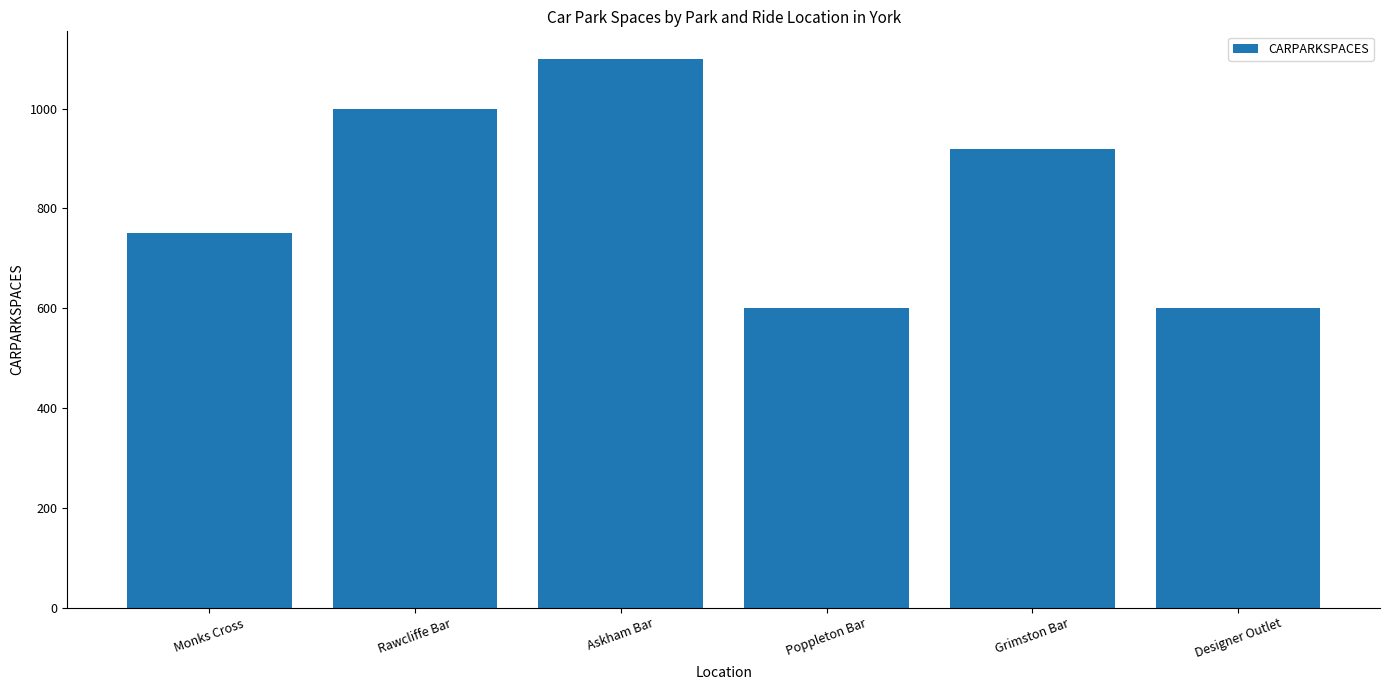

How many distinct data groups are displayed?

1